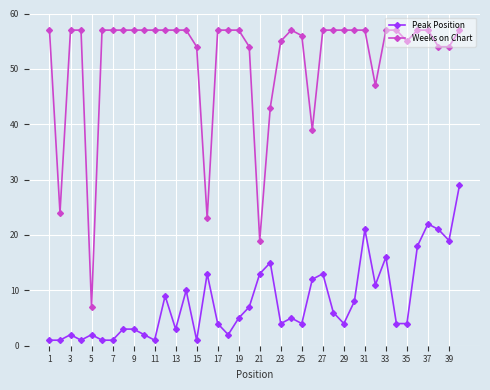

What is the greatest value displayed?

57